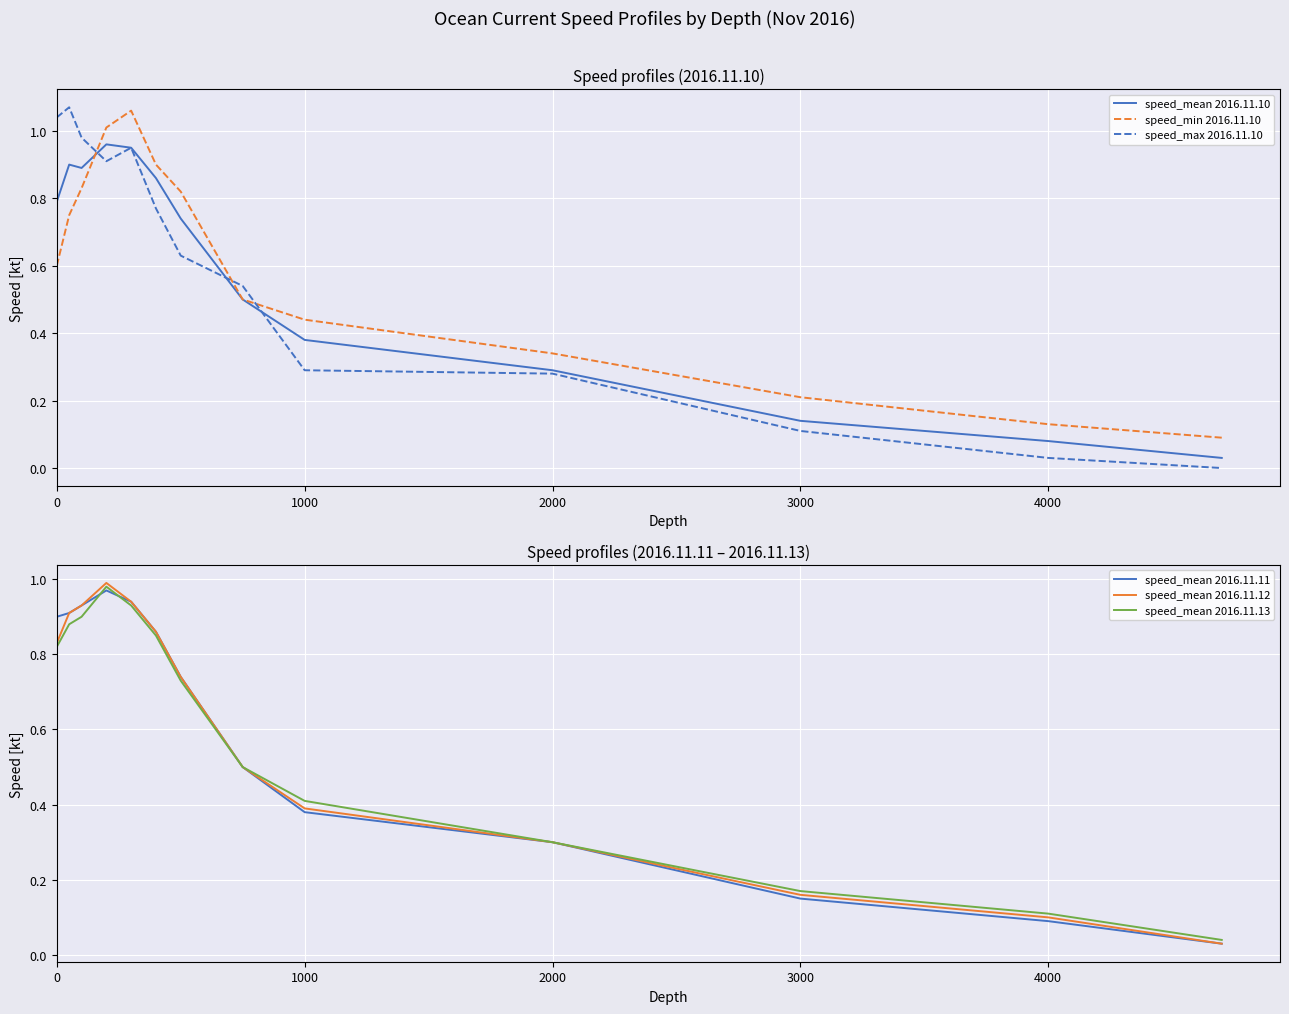

What position from the left is 0?

1